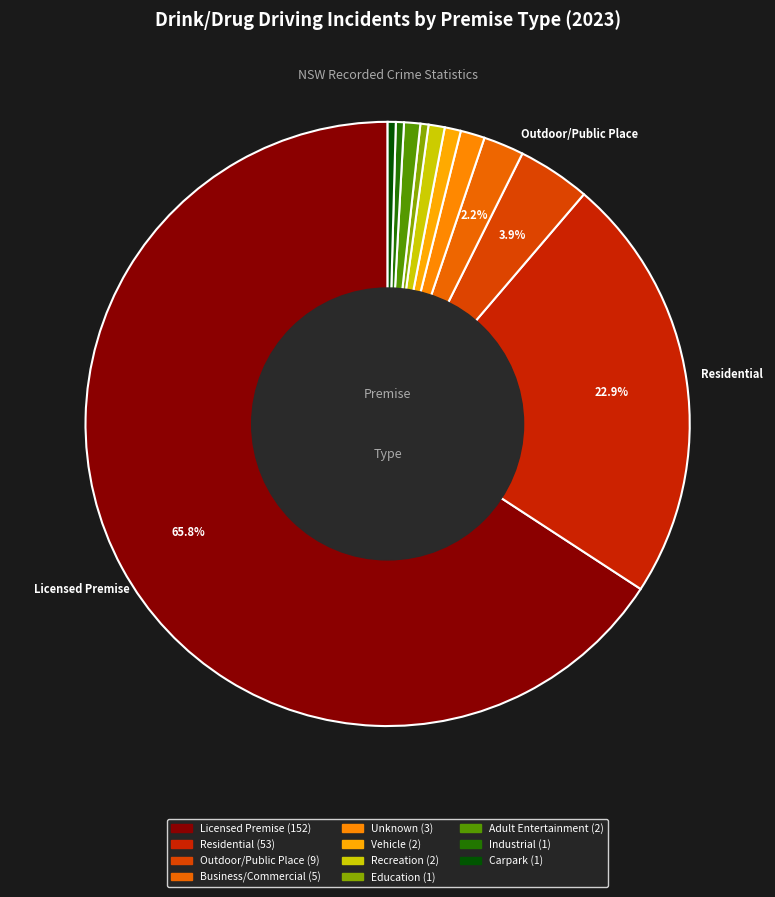

How many segments does this pie chart have?

11